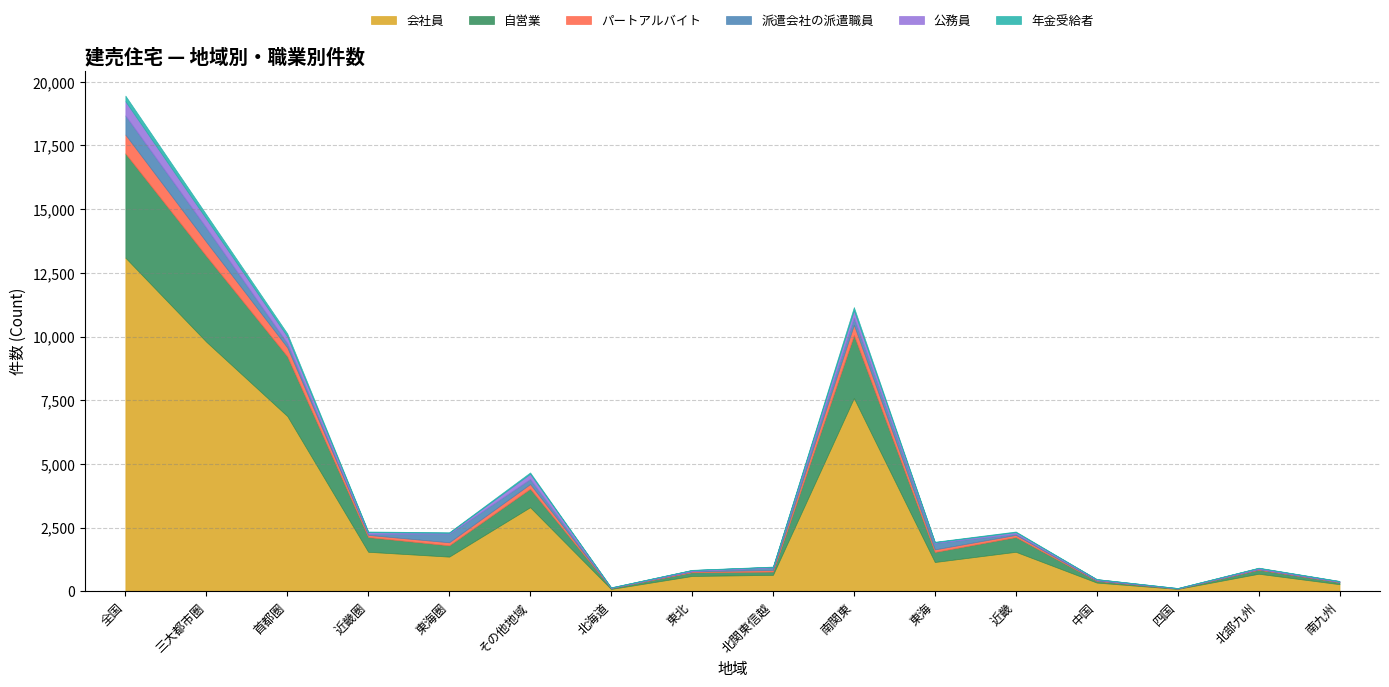

How many lines are shown in the chart?

6